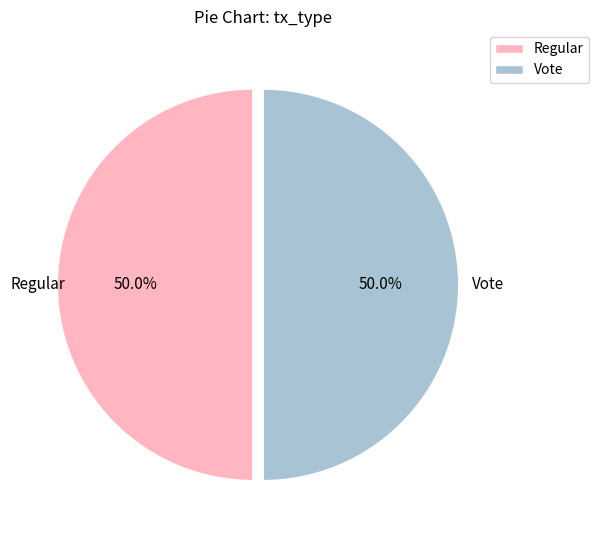

Approximately how many times larger is the value at Vote compared to Regular?

1.0